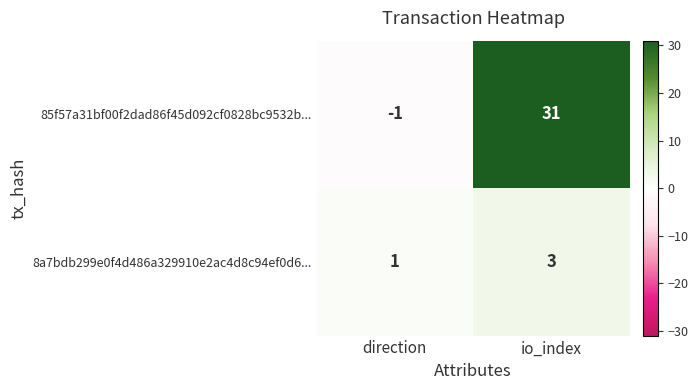

Reading left to right, transcribe all the data shown in this chart.

85f57a31bf00f2dad86f45d092cf0828bc9532b...: -1	31
8a7bdb299e0f4d486a329910e2ac4d8c94ef0d6...: 1	3